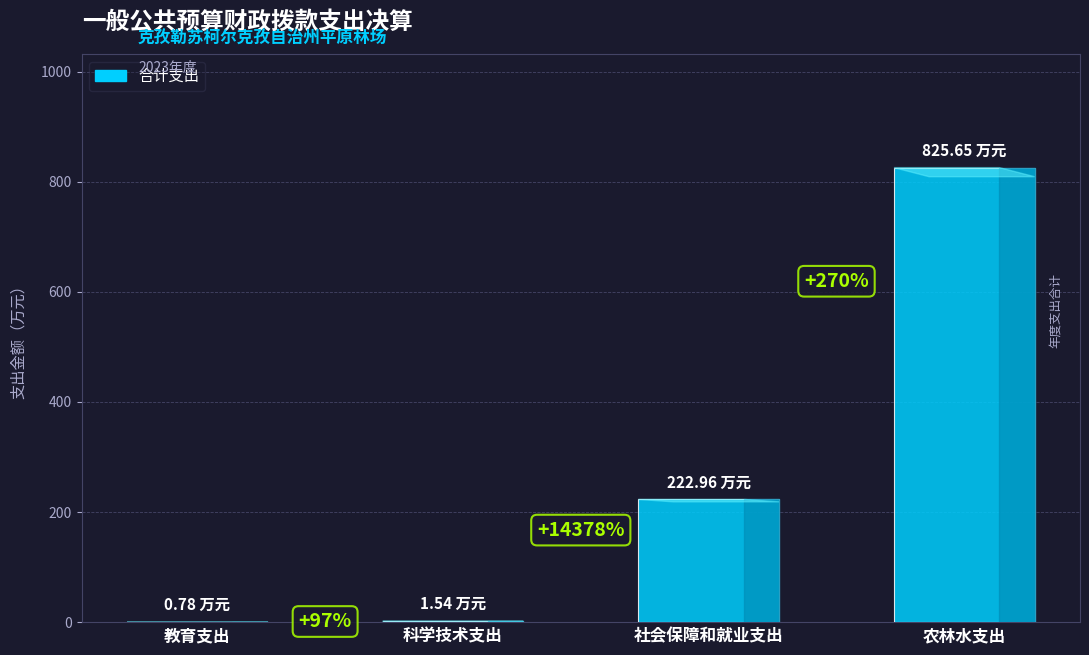

What is the smallest value displayed?

0.8